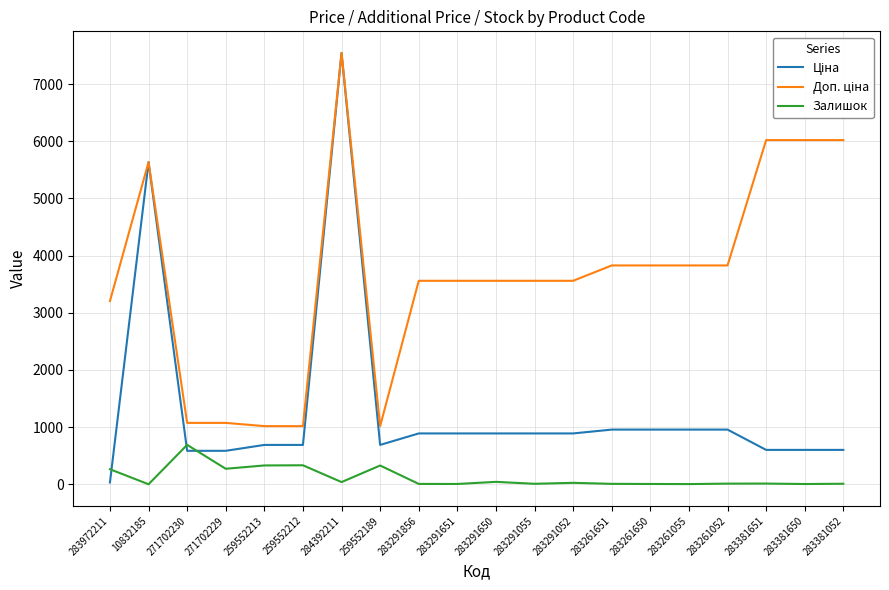

The Залишок series shows 10.0 at 283381052. True or false?

True